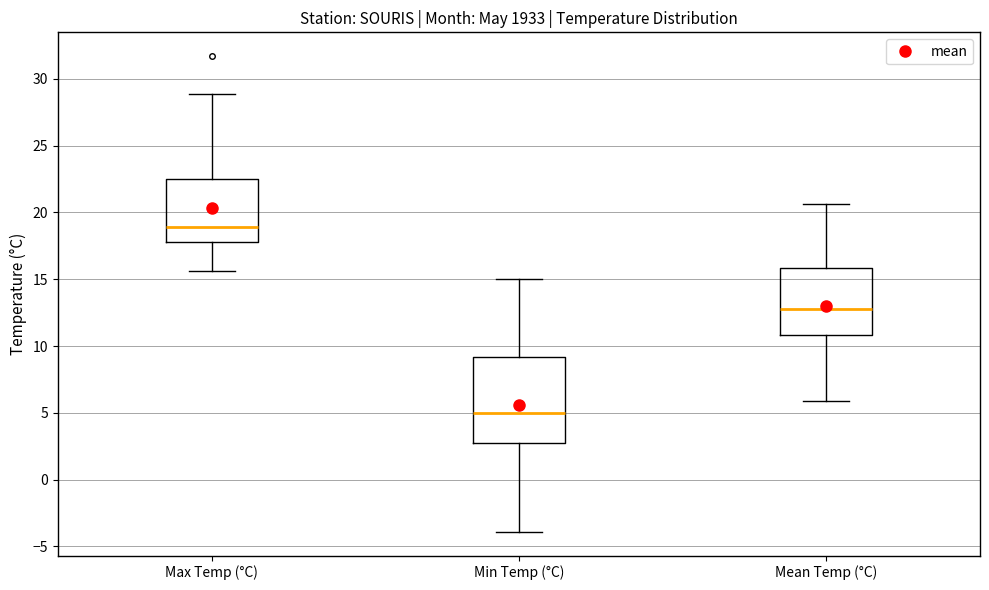

Where does the median line of the box for Max Temp (°C) sit on the y-axis? The values are not printed on the chart, so give them approximately, as read against the axis.

19.0